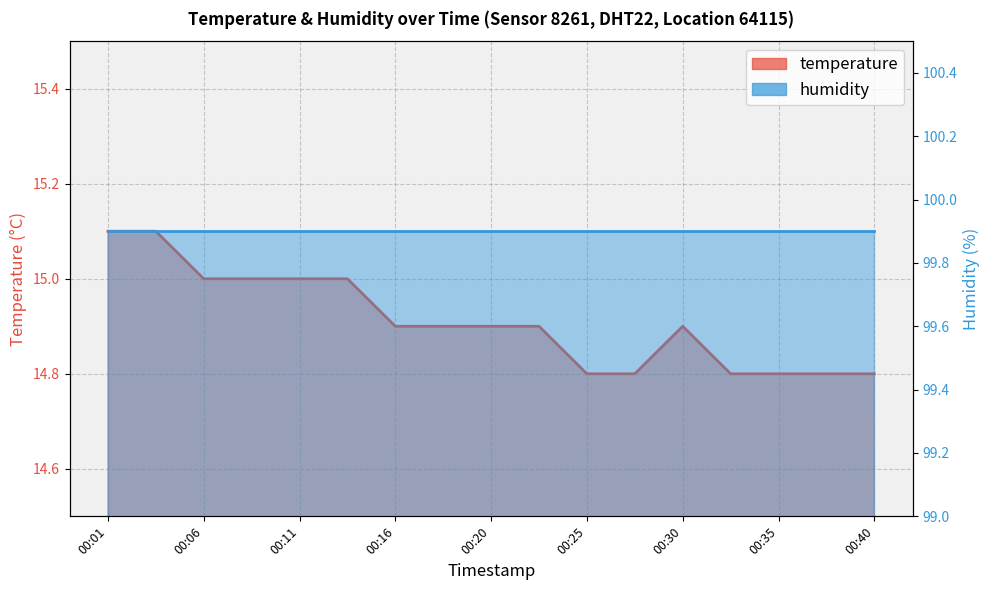

What is the ratio of the value at 00:16 to the value at 00:33?

1.0